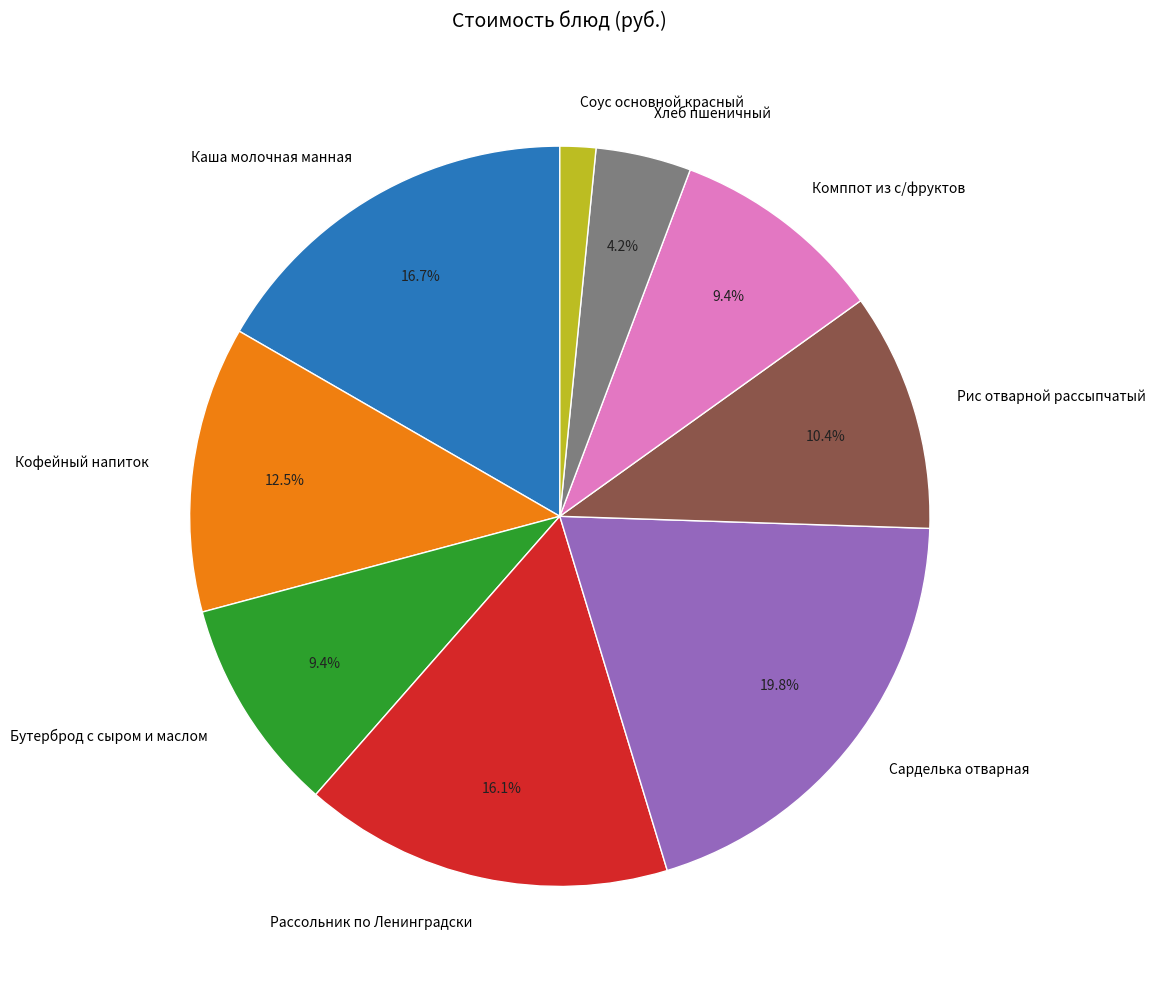

Count the number of slices in the pie.

9